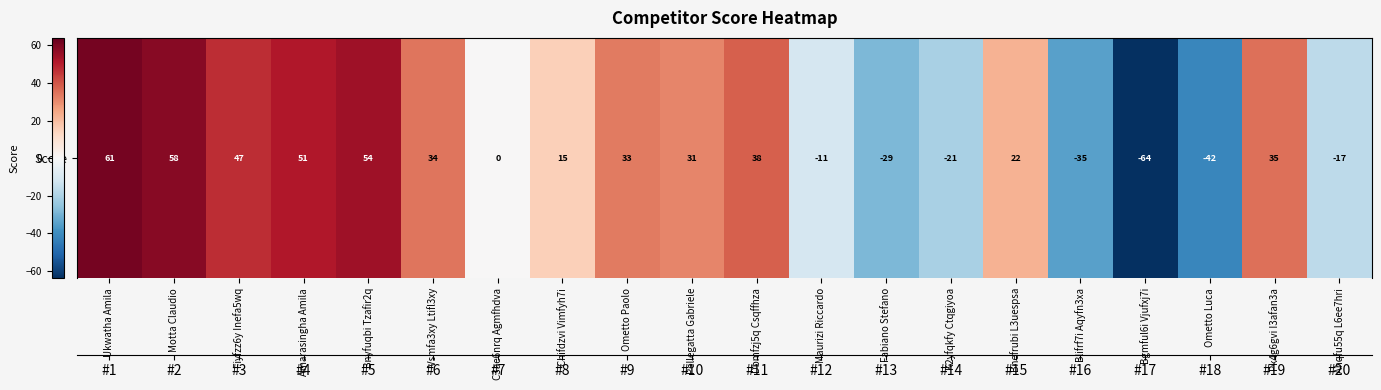

Reading right to left, extract all data points from this chart.

-17	35	-42	-64	-35	22	-21	-29	-11	38	31	33	15	0	34	54	51	47	58	61